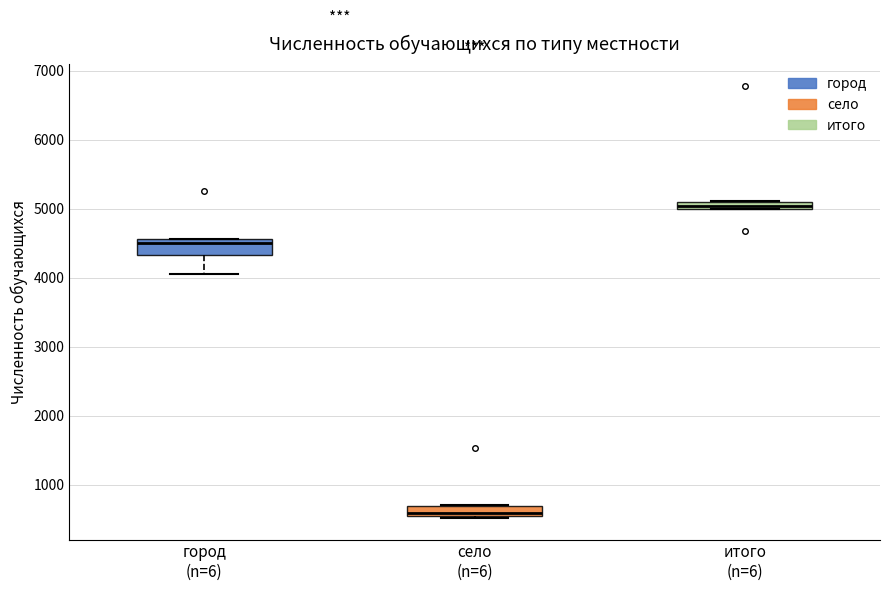

Which box has the highest median line?

итого (n=6)